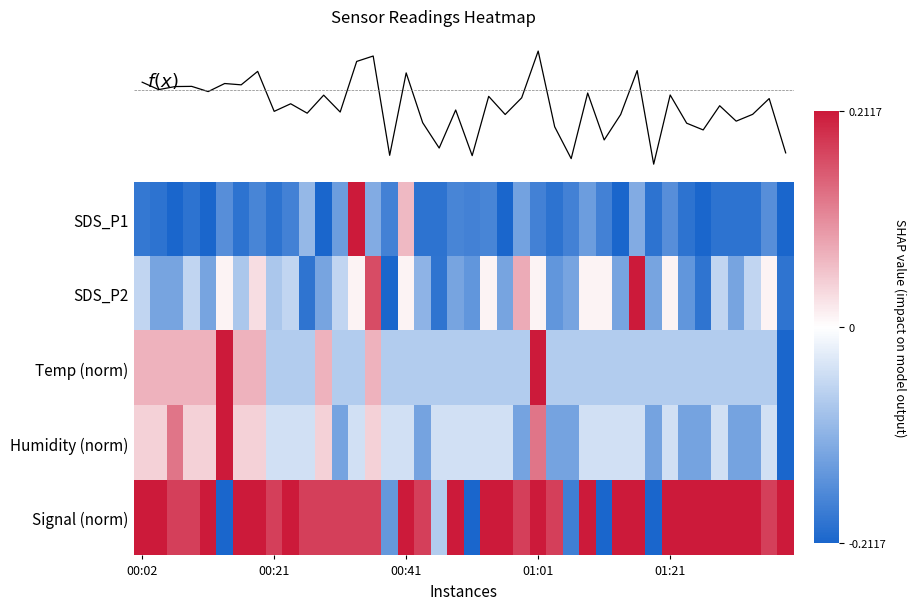

How many positive values does the SDS_P1 series have?

2